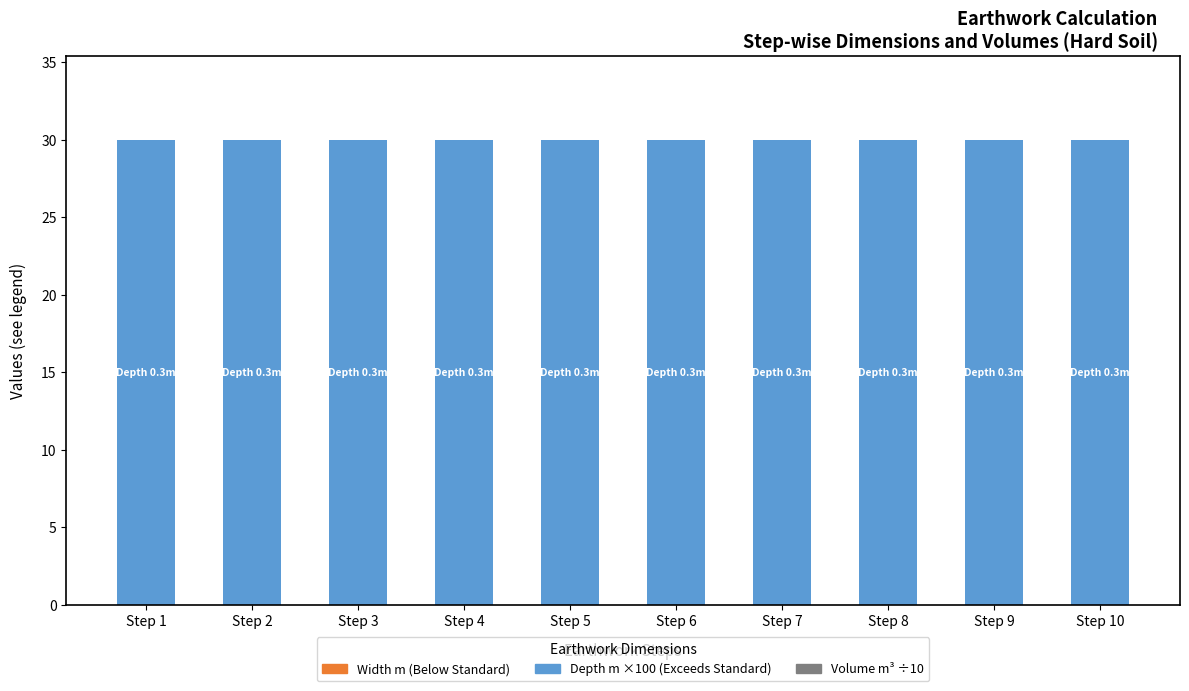

Which series has the largest total across all categories?

Depth m (scaled)